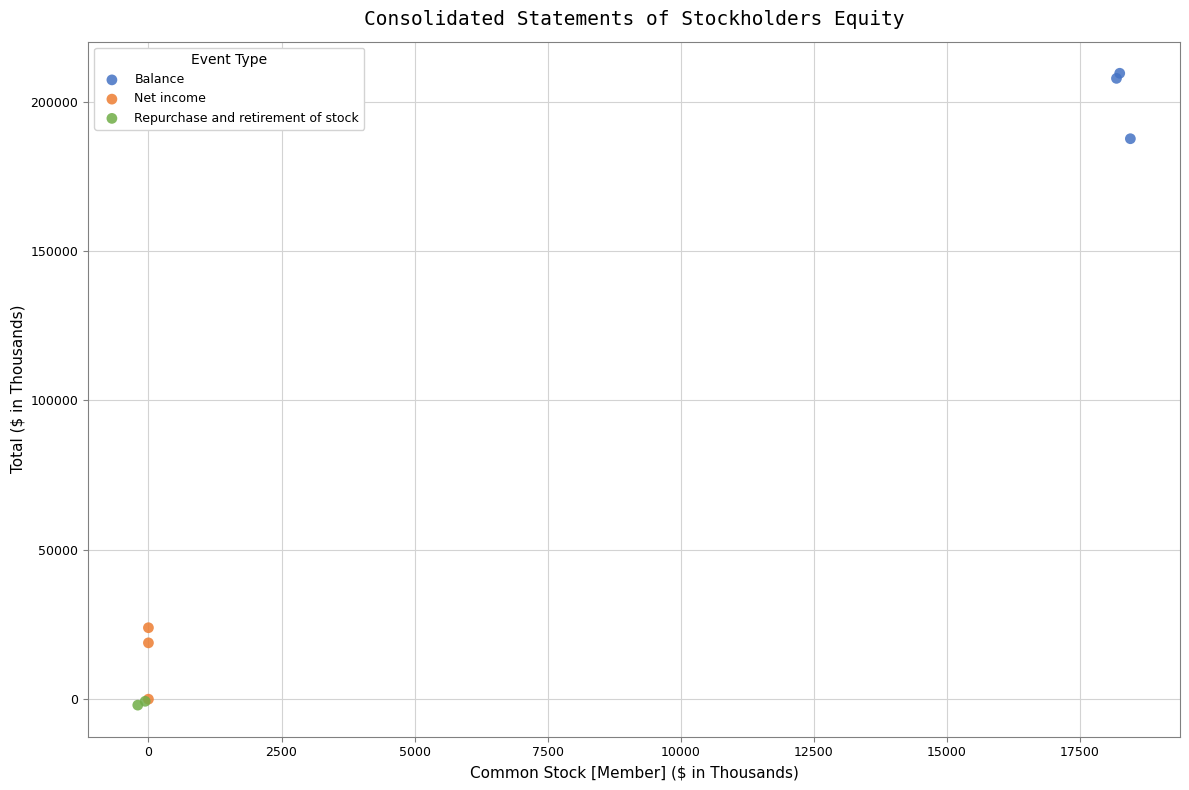

Which series contains the lowest Y value?

Repurchase and retirement of stock